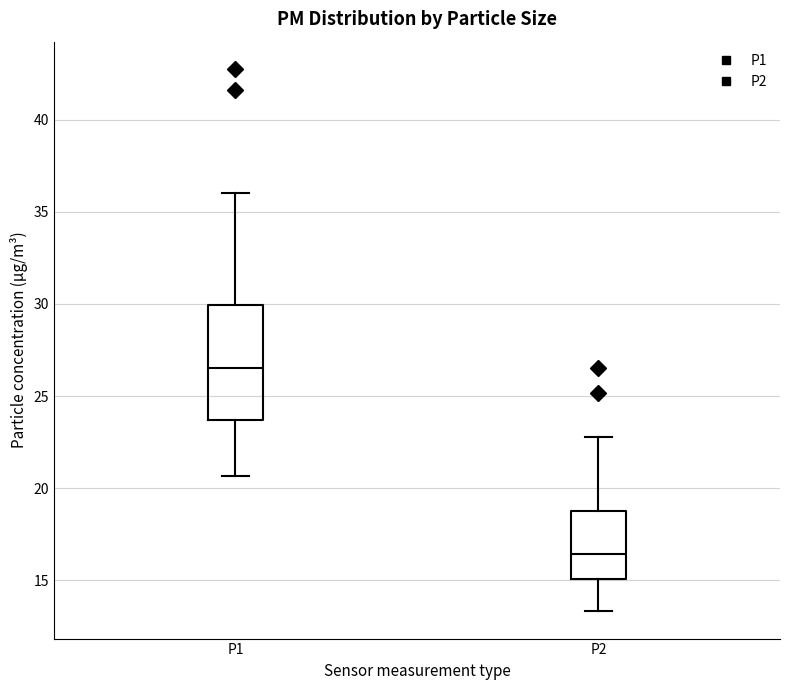

Reading left to right, transcribe this box plot: for each box, give where its median line is, the range the box spans, and where its two whiskers end, as read against the y-axis. The values are not printed on the chart, so give them approximately, as read against the axis.

P1: median 26.5, box 23.5 to 30.0, whiskers 20.5 to 36.0
P2: median 16.5, box 15.0 to 19.0, whiskers 13.5 to 23.0